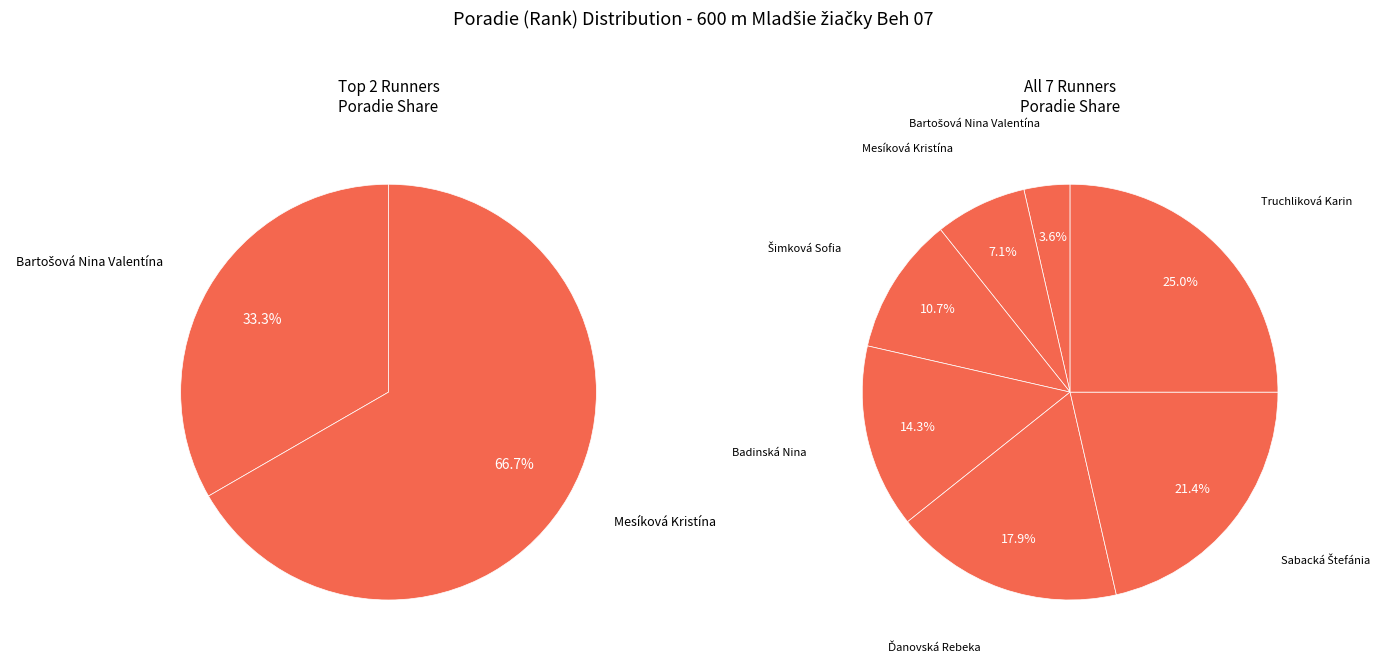

Count the number of slices in the pie.

7